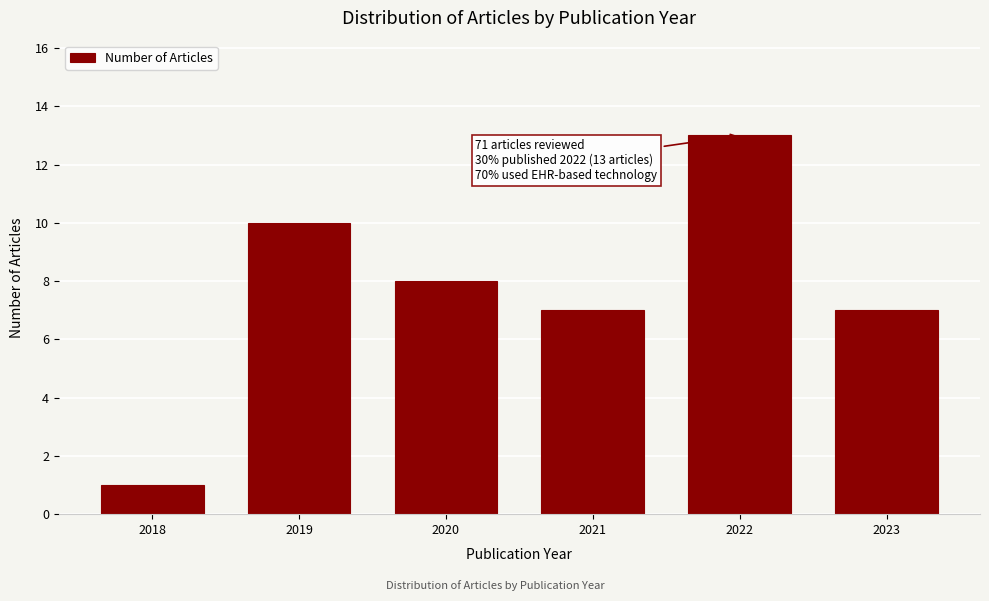

Reading left to right, extract all data points from this chart.

2018=1	2019=10	2020=8	2021=7	2022=13	2023=7